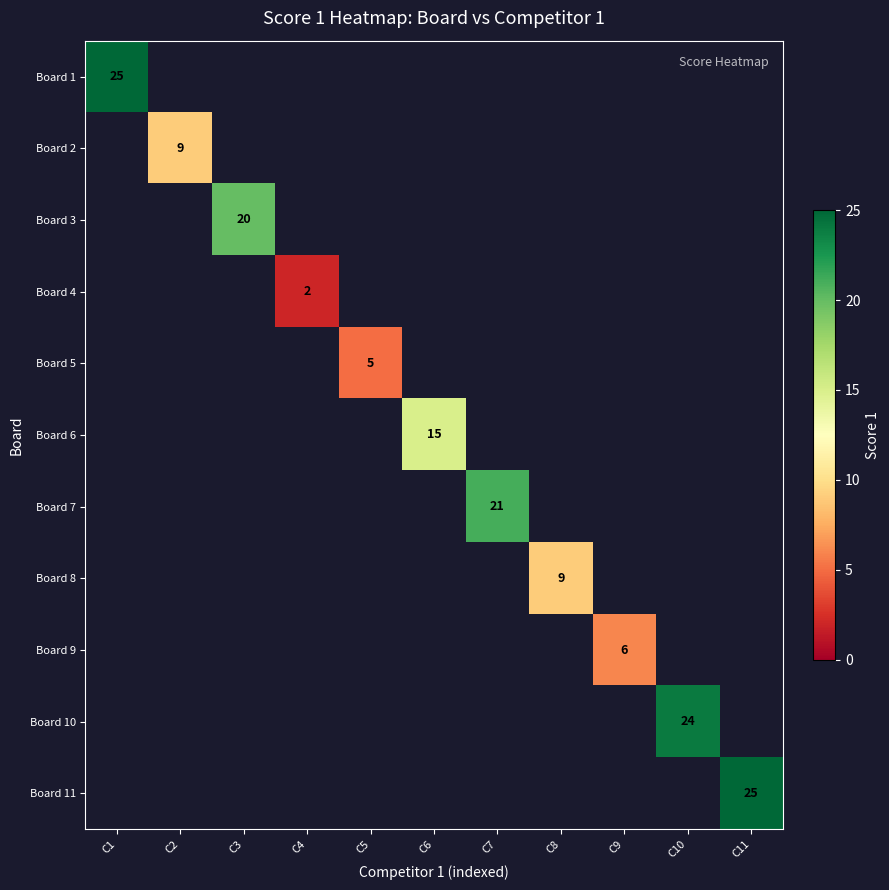

Between C9 and C6, which is larger?

C6